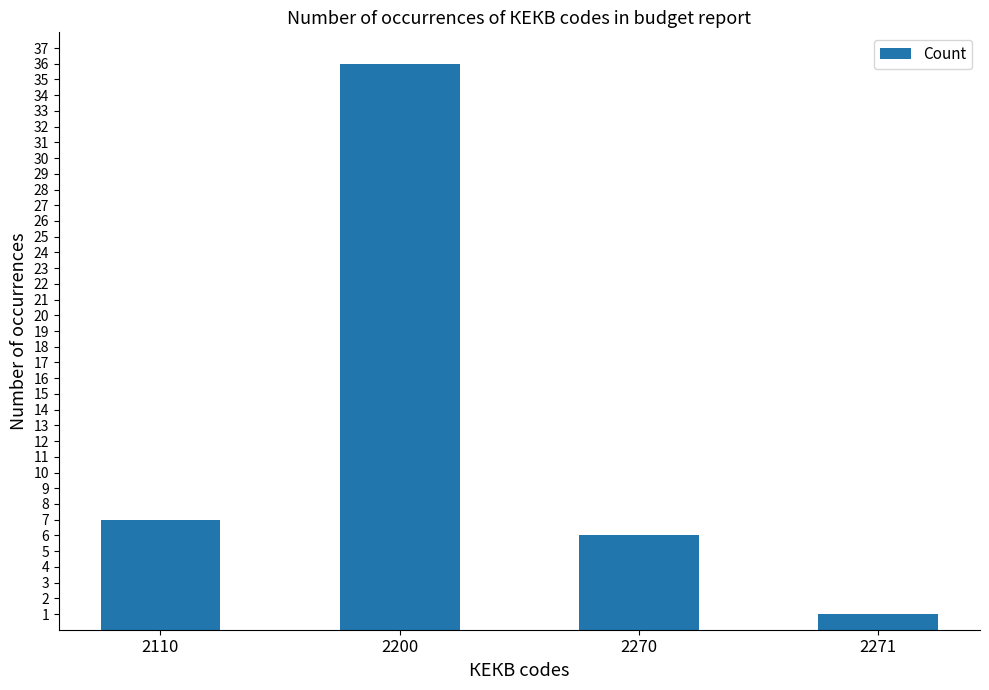

Reading right to left, transcribe all the data shown in this chart.

1	6	36	7